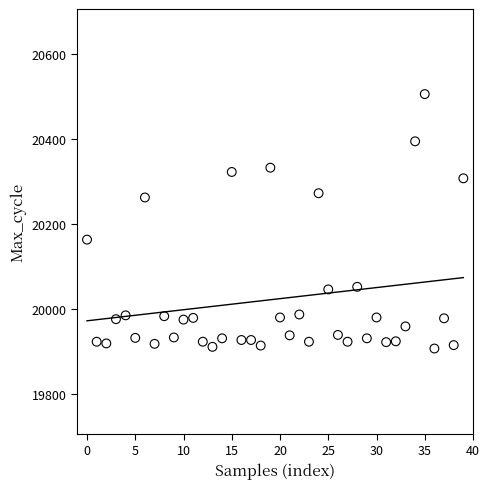

What Y value in the scatter plot is closest to 20206?

20163